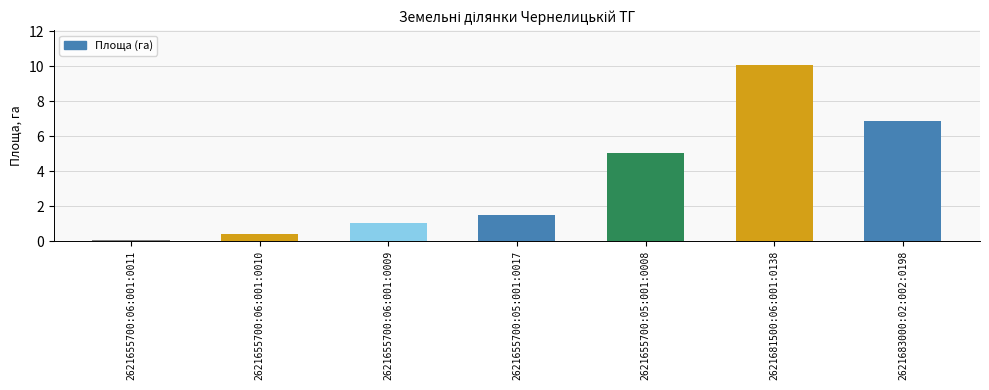

Approximately how many times larger is the value at 2621655700:06:001:0010 compared to 2621655700:05:001:0008?

0.1